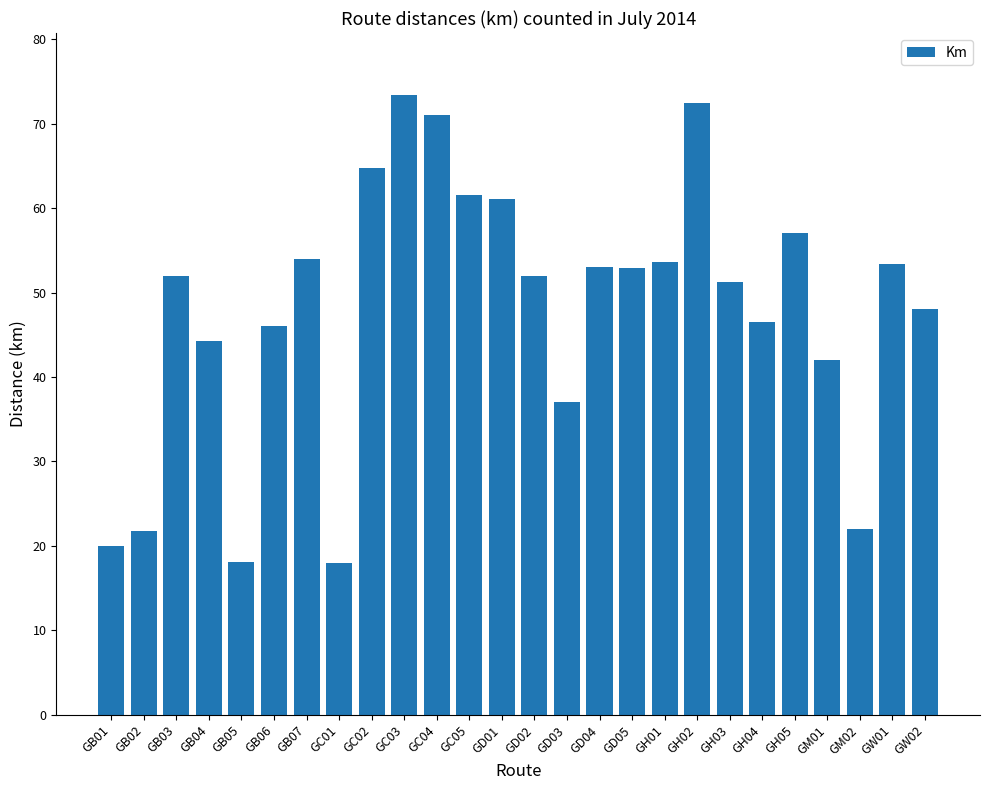

What is the minimum value shown in the chart?

18.0